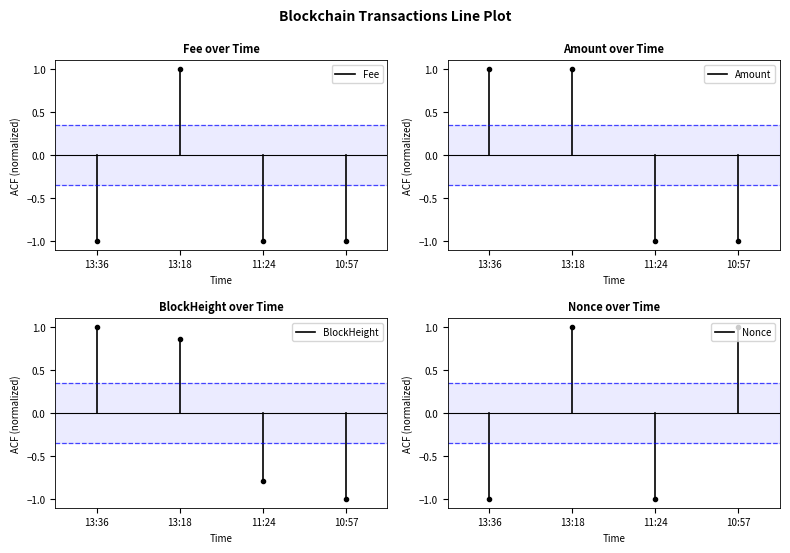

Rank the series by their maximum value, from lowest to highest.

Fee, Nonce, Amount, BlockHeight